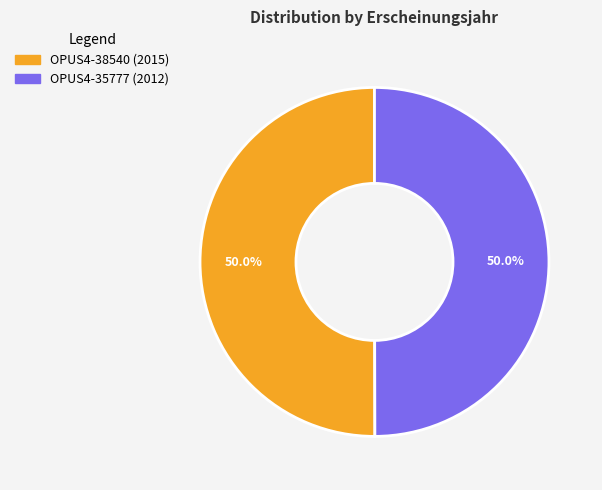

True or false: OPUS4-35777 accounts for 50% of the total.

True